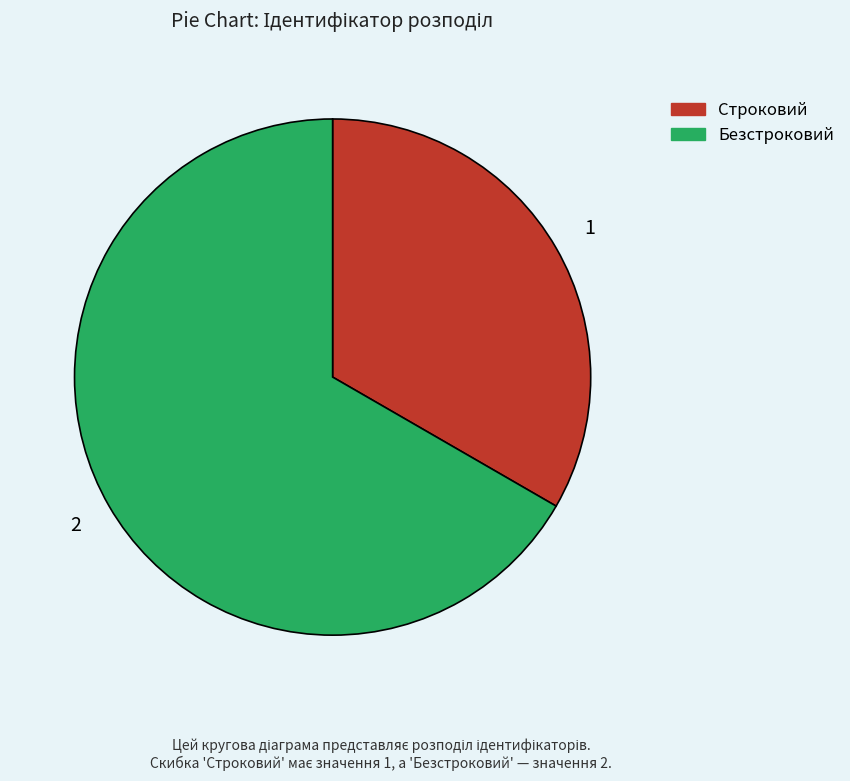

True or false: Безстроковий accounts for 52% of the total.

False